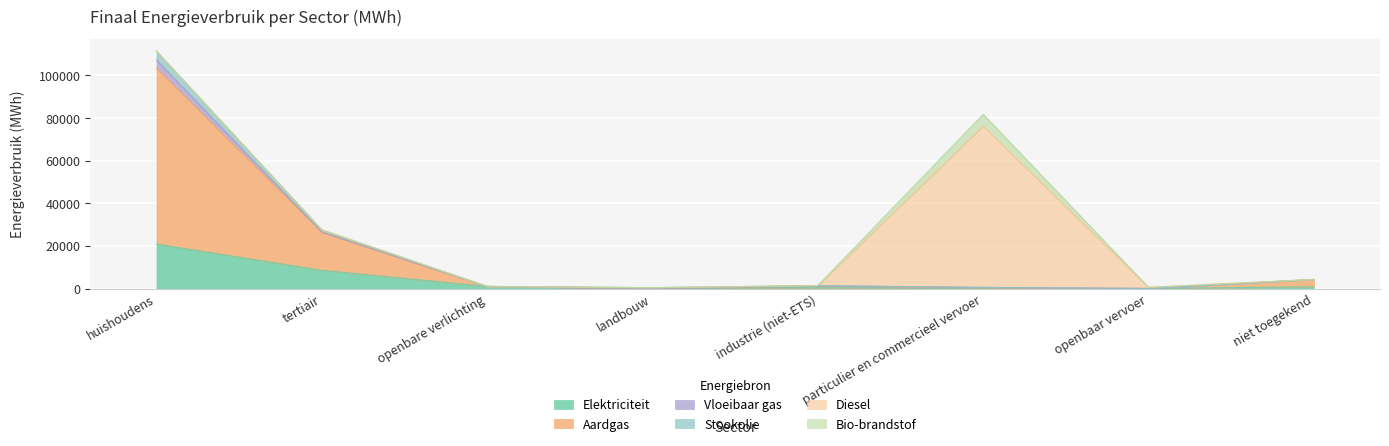

How many data points in Aardgas are less than 1386?

4